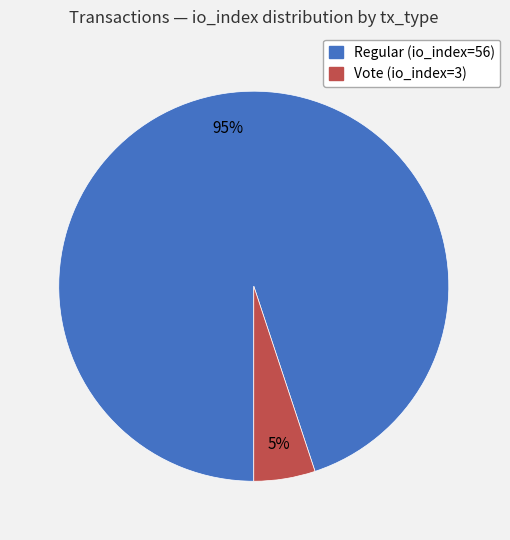

Is it true that Regular (io_index=56) is 95% of the pie?

True